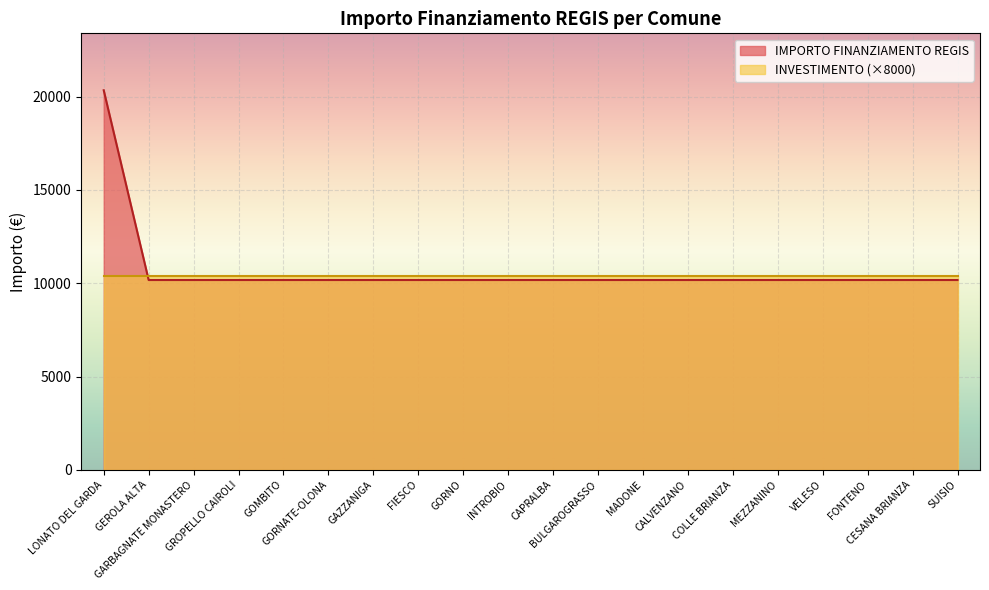

At which label is the value closest to 15258?

LONATO DEL GARDA